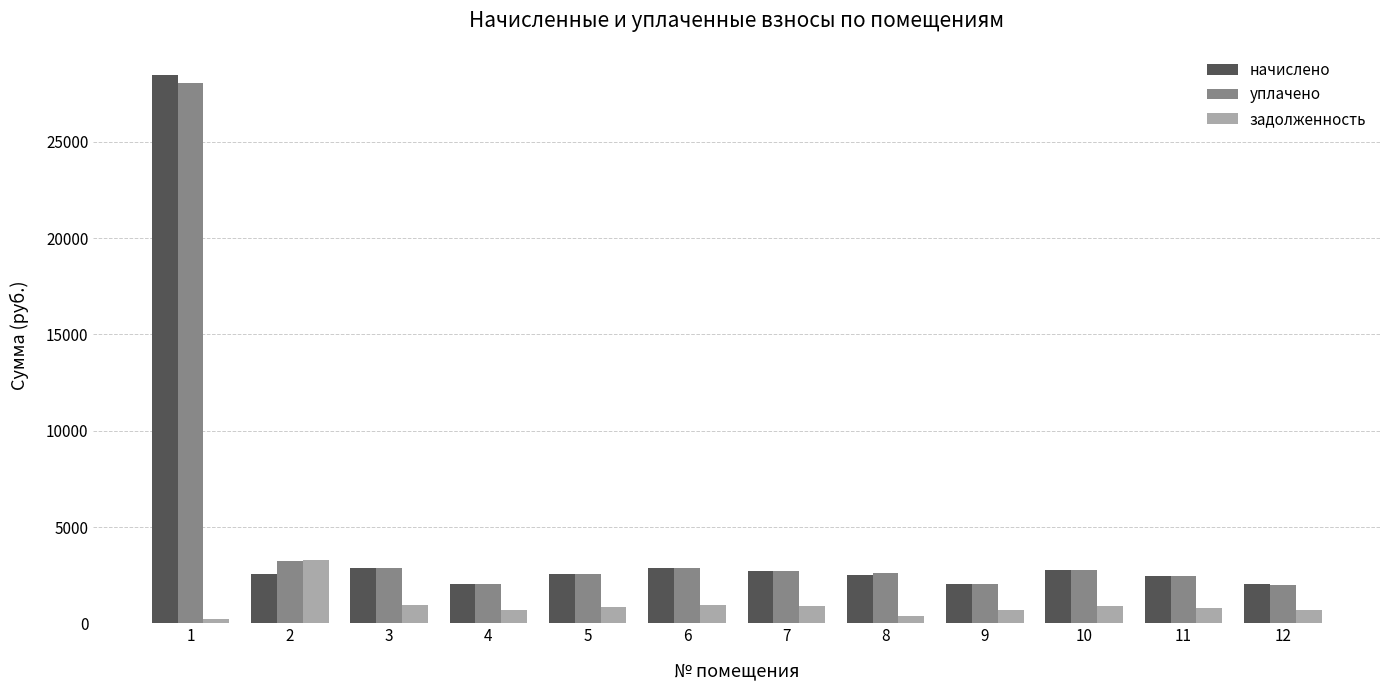

What is the sum of all задолженность values?

11401.9